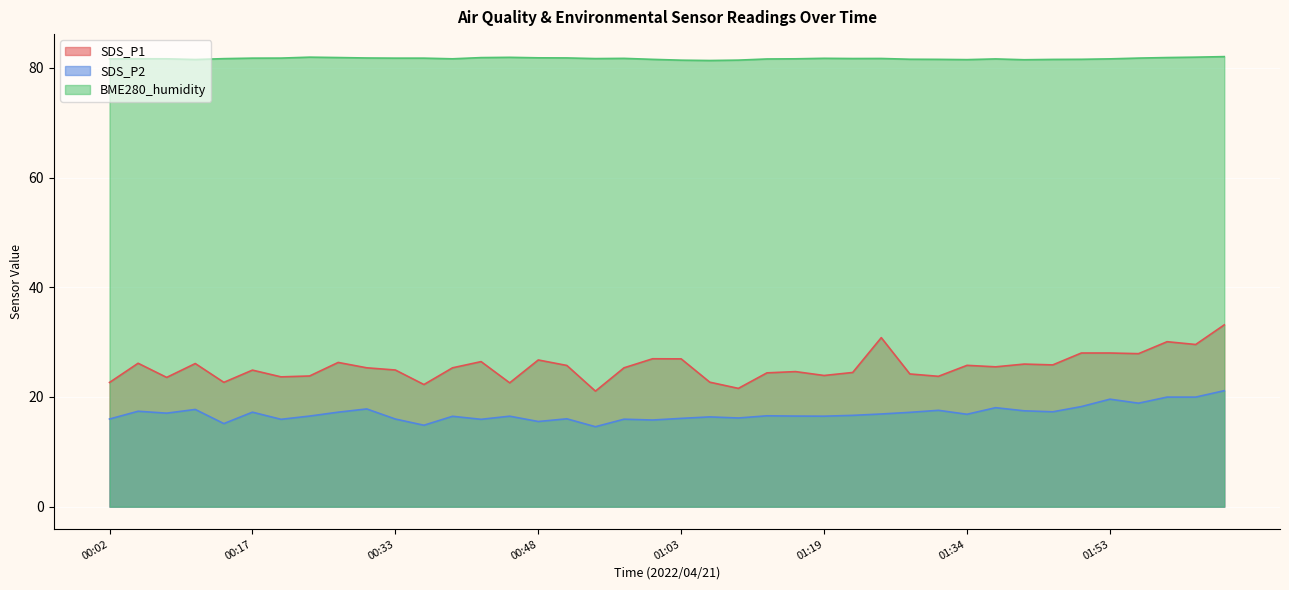

List the series in order of their peak value, highest first.

BME280_humidity, SDS_P1, SDS_P2